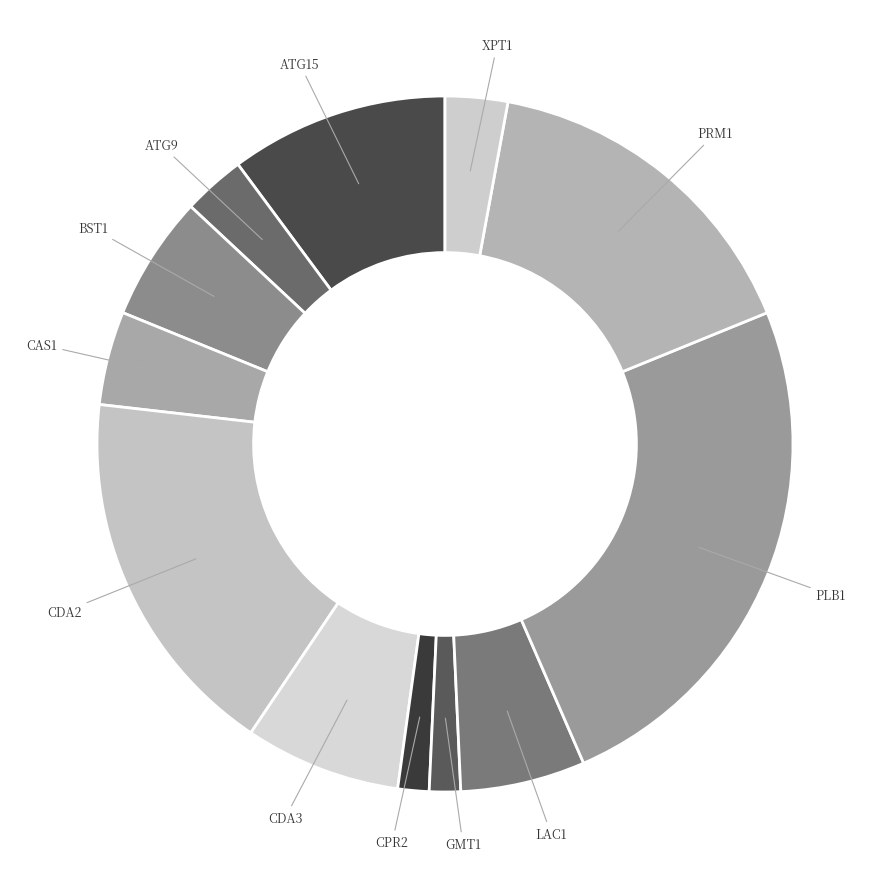

How many slices are in this pie chart?

12